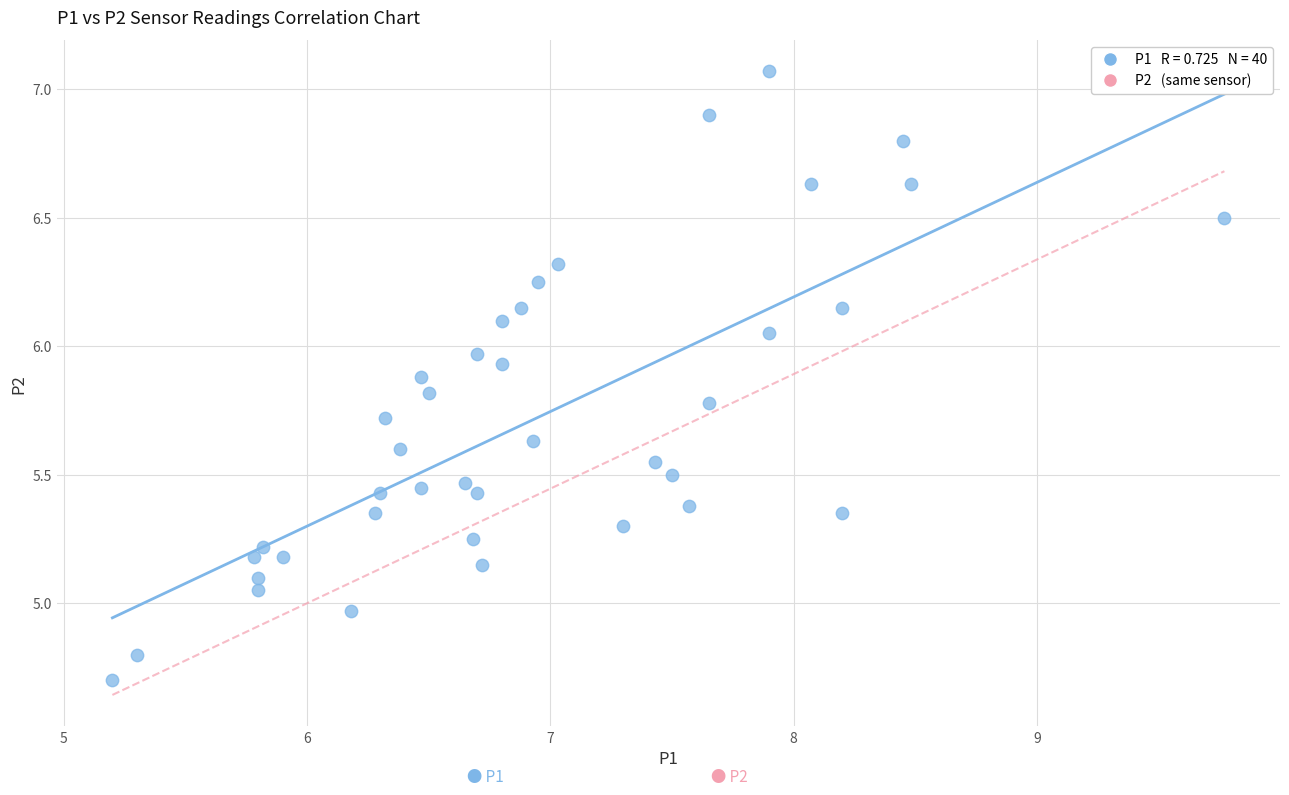

What is the range of Y values (max minus min)?

2.4